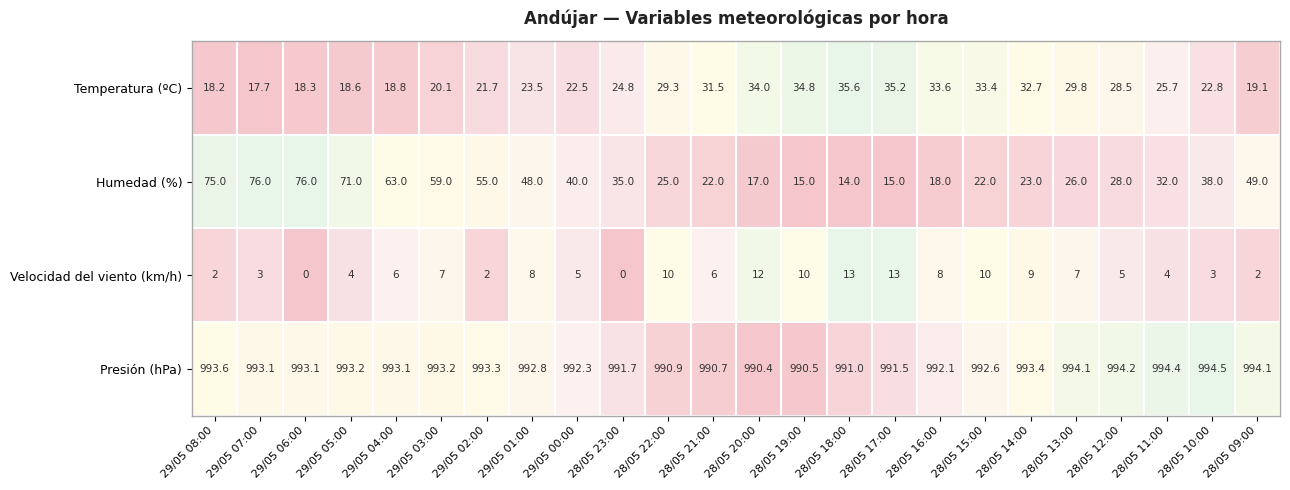

Count the number of data series in this chart.

4